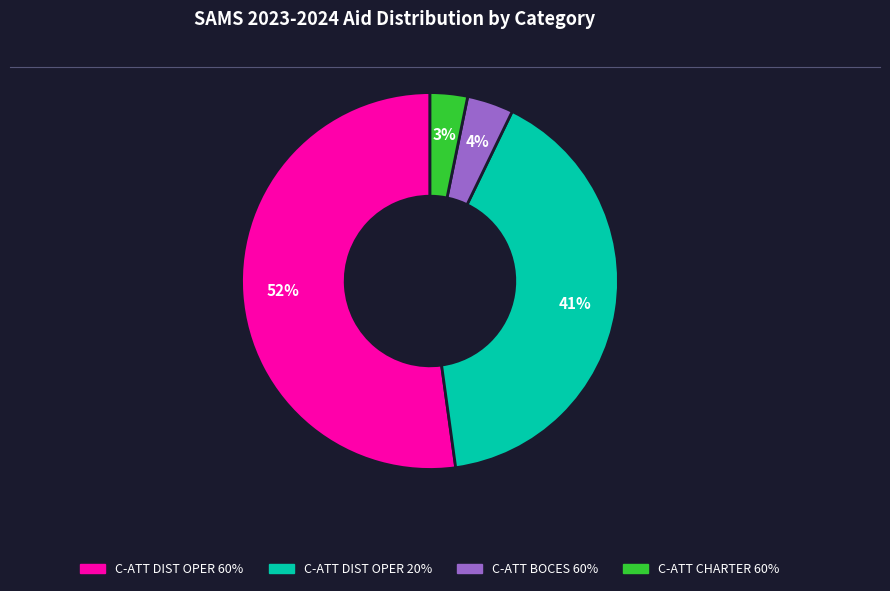

To the nearest percent, what is the difference between the largest and smallest slice percentages?

49%